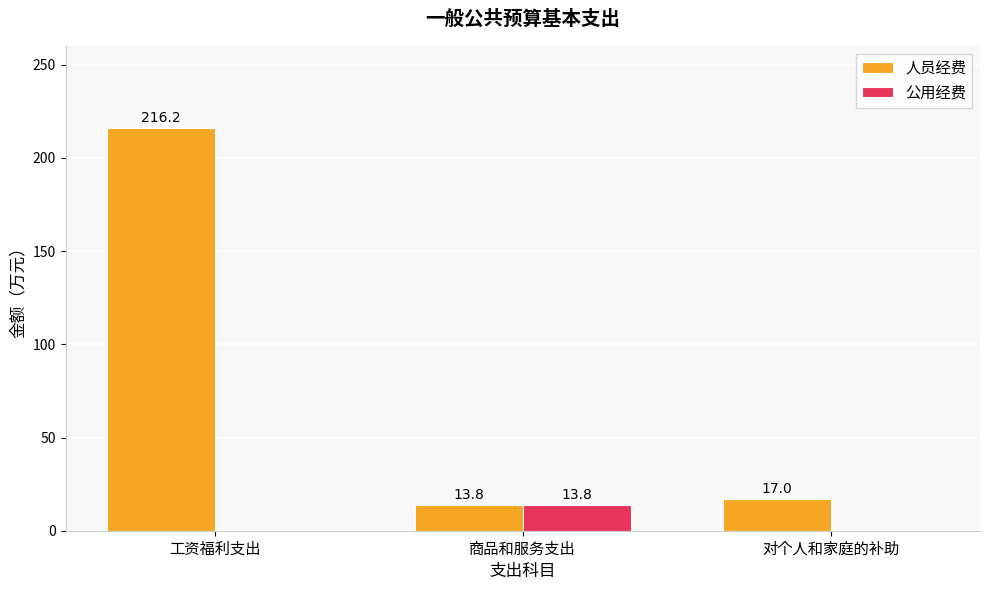

True or false: 人员经费 has a value of 216.2 at 工资福利支出.

True